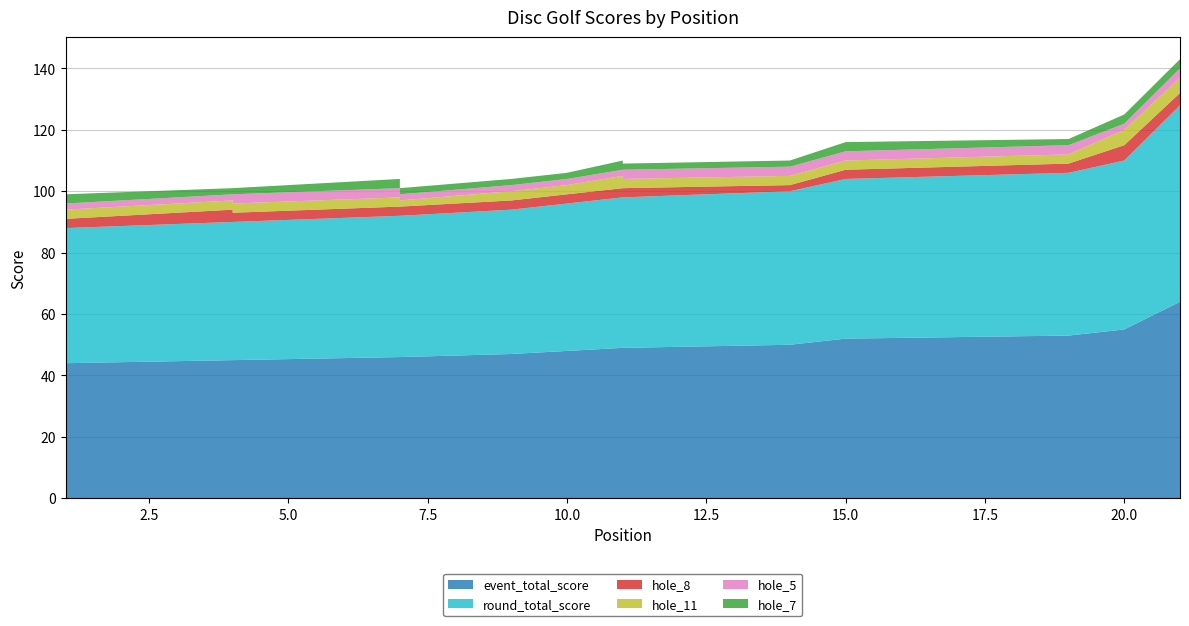

Reading left to right, list all the values displayed in this chart.

event_total_score: 44	44	44	45	45	45	46	46	47	48	49	49	49	50	52	52	52	52	53	55	64
round_total_score: 44	44	44	45	45	45	46	46	47	48	49	49	49	50	52	52	52	52	53	55	64
hole_8: 3	3	3	4	3	3	3	3	3	3	3	3	3	2	3	3	5	3	3	5	4
hole_11: 3	3	3	3	2	3	3	2	3	3	4	3	3	3	3	3	3	3	3	5	5
hole_5: 2	3	2	2	3	3	3	2	2	2	2	3	3	3	3	4	2	3	3	2	3
hole_7: 2	2	3	2	3	2	3	2	2	2	3	3	2	2	3	2	5	3	2	3	3